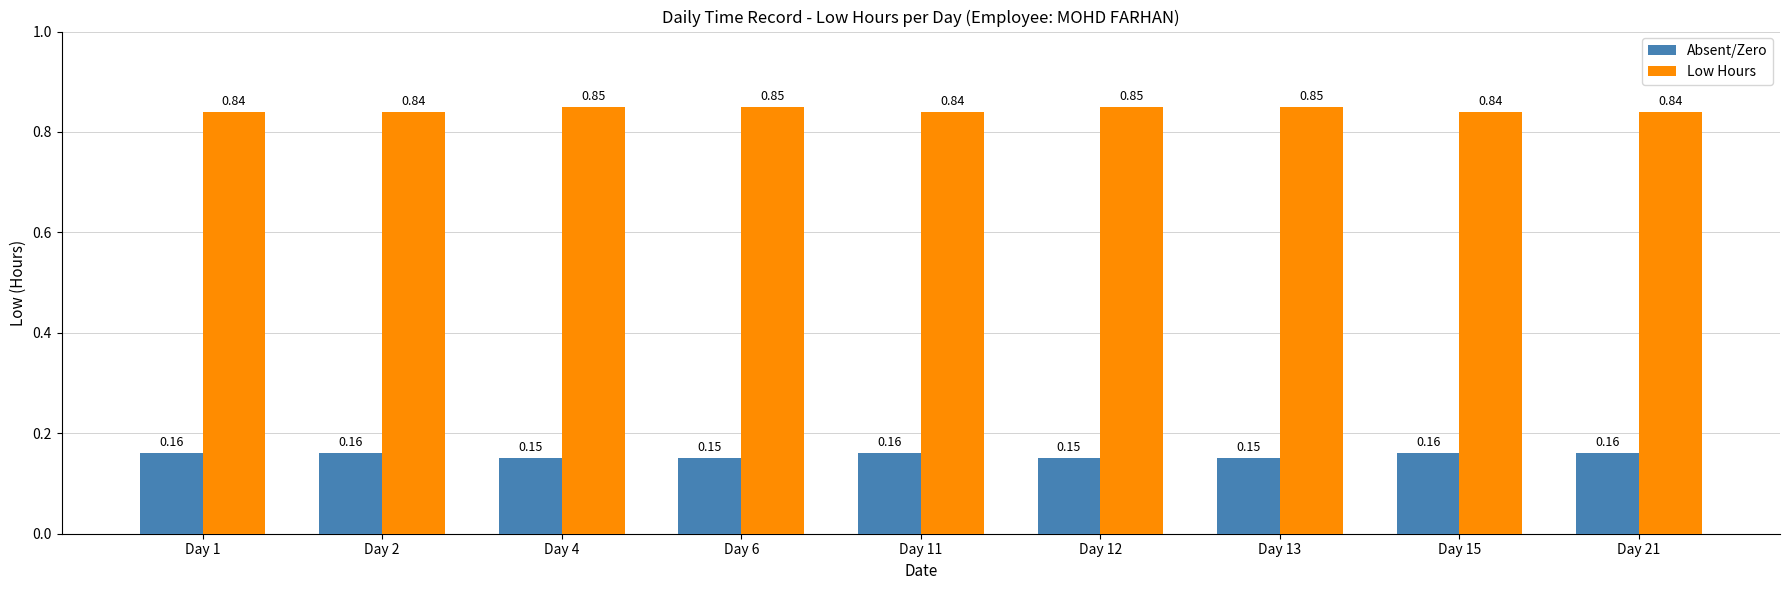

How many Low Hours values are between 0 and 1?

9